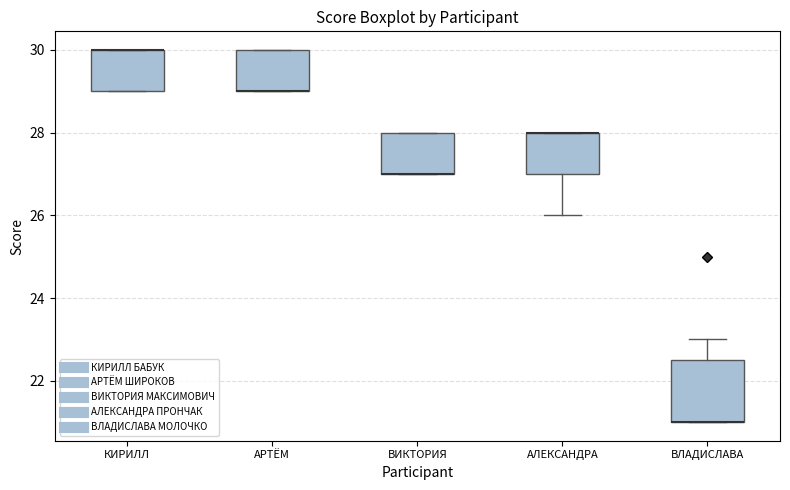

Reading left to right, read every box against the y-axis: the position of its median line, the range the box covers, and the ends of its whiskers. The values are not printed on the chart, so give them approximately, as read against the axis.

КИРИЛЛ: median 30.0 (drawn on the box's upper edge), box 29.0 to 30.0, whiskers 29.0 to 30.0
АРТЁМ: median 29.0 (drawn on the box's lower edge), box 29.0 to 30.0, whiskers 29.0 to 30.0
ВИКТОРИЯ: median 27.0 (drawn on the box's lower edge), box 27.0 to 28.0, whiskers 27.0 to 28.0
АЛЕКСАНДРА: median 28.0 (drawn on the box's upper edge), box 27.0 to 28.0, whiskers 26.0 to 28.0
ВЛАДИСЛАВА: median 21.0 (drawn on the box's lower edge), box 21.0 to 22.6, whiskers 21.0 to 23.0